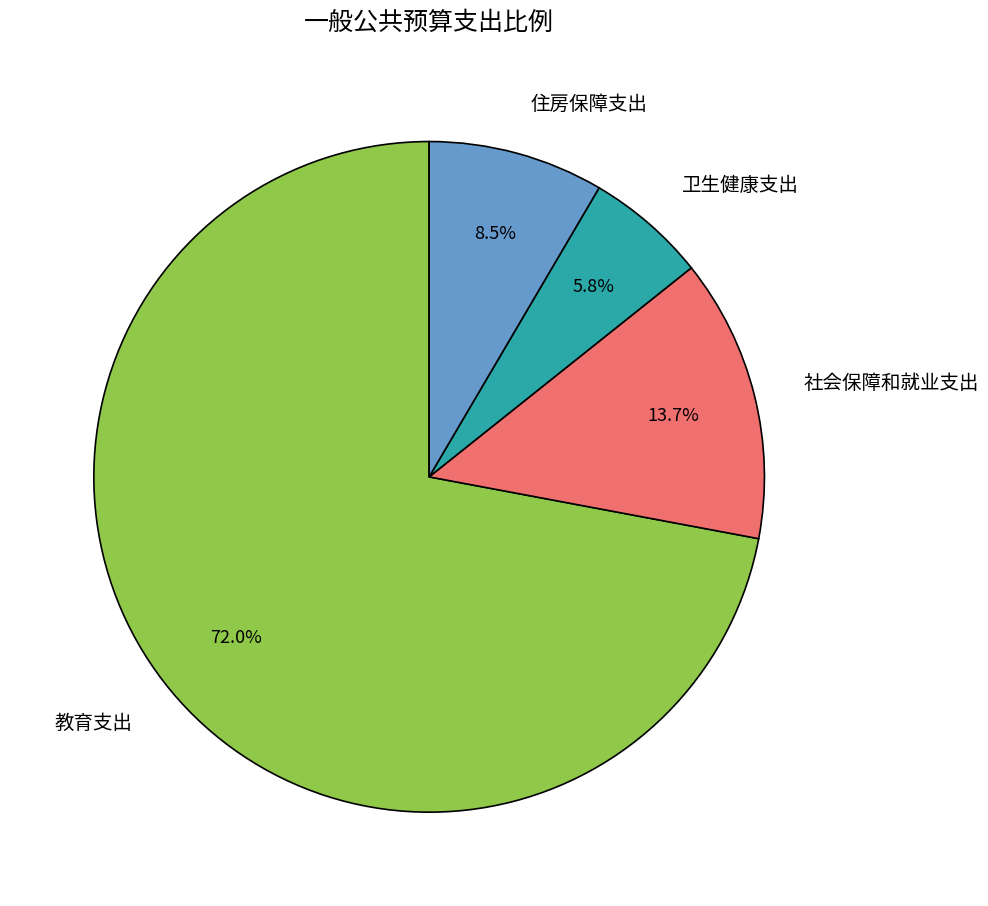

Which has a higher value, 教育支出 or 住房保障支出?

教育支出